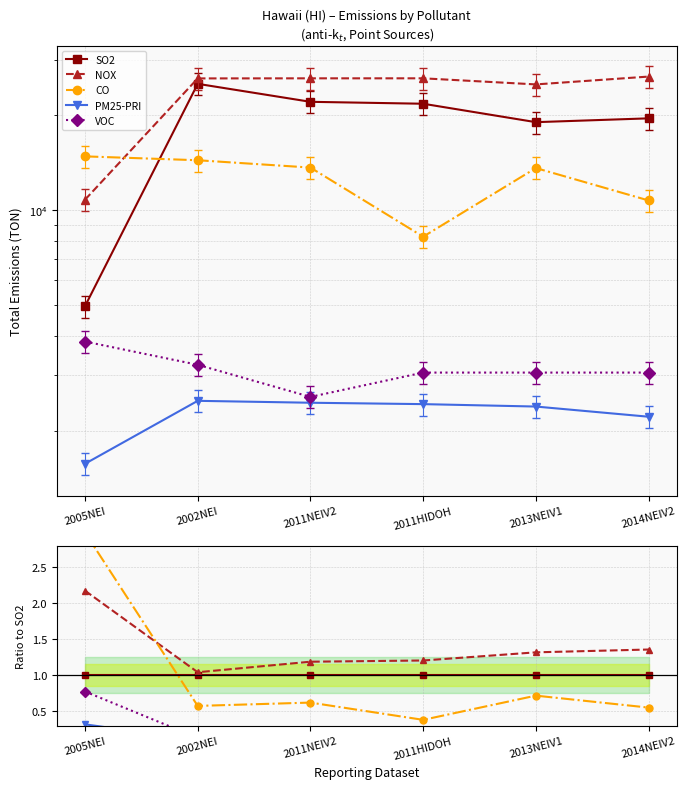

What is the minimum value shown in the chart?

0.1